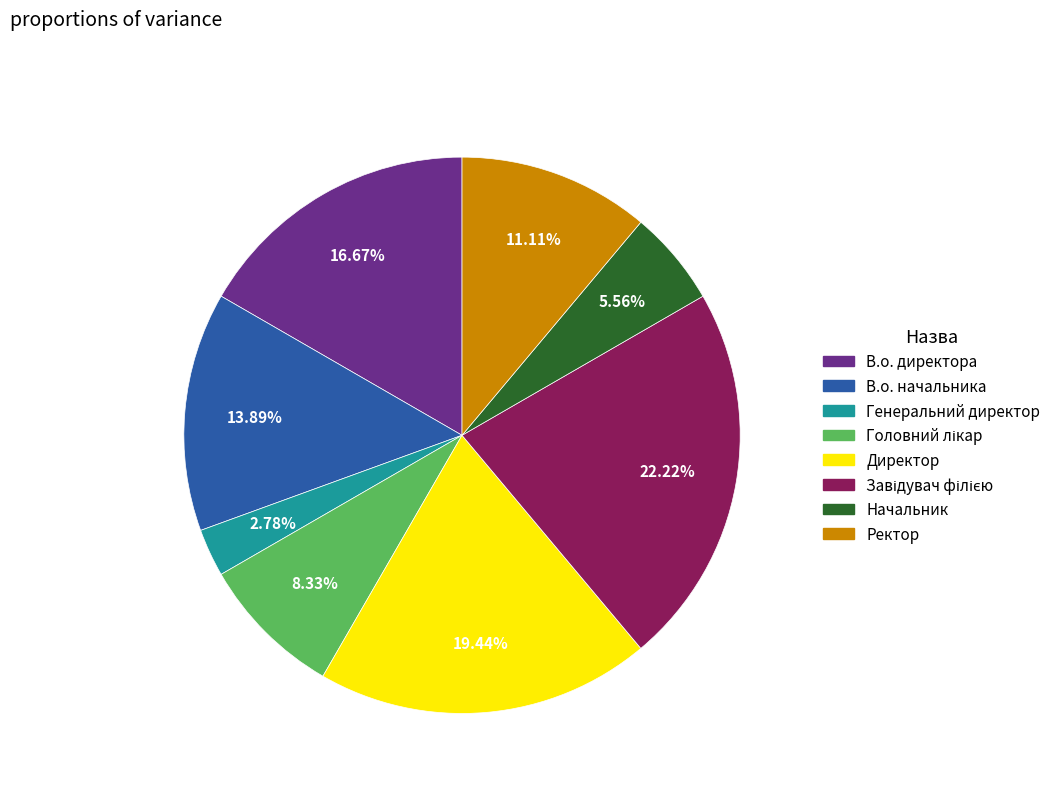

Which slice is the smallest?

Генеральний директор